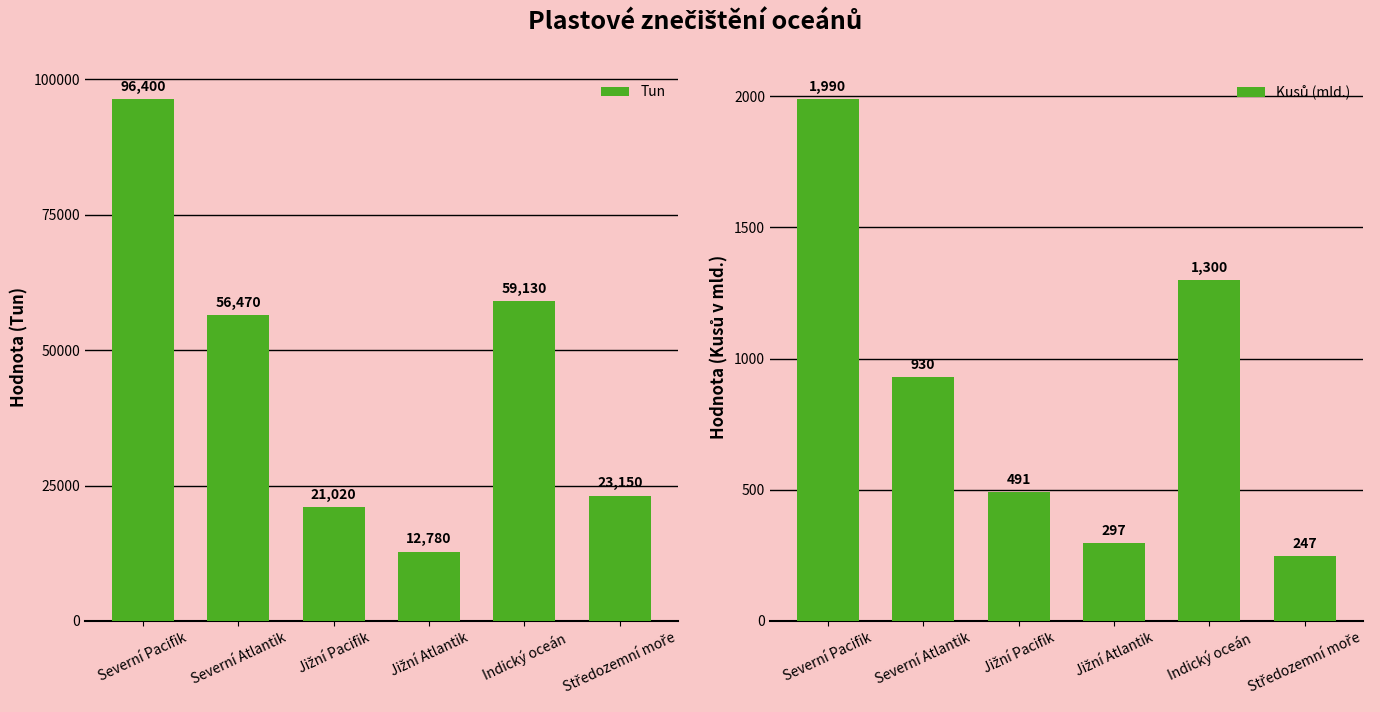

What is the label of the 1st bar from the right?

Středozemní moře